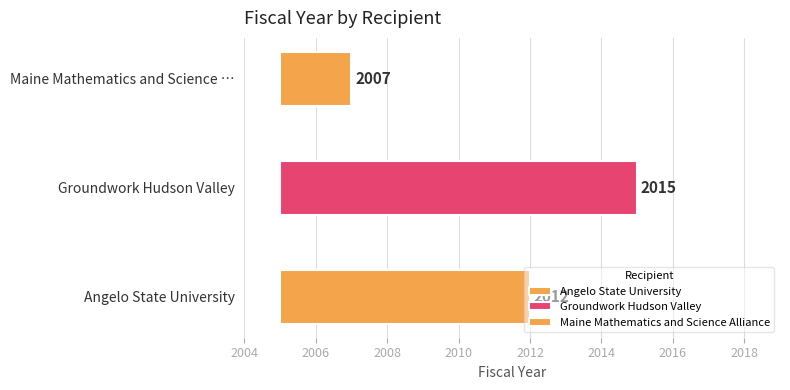

True or false: the data shows 786 at Angelo State University.

False